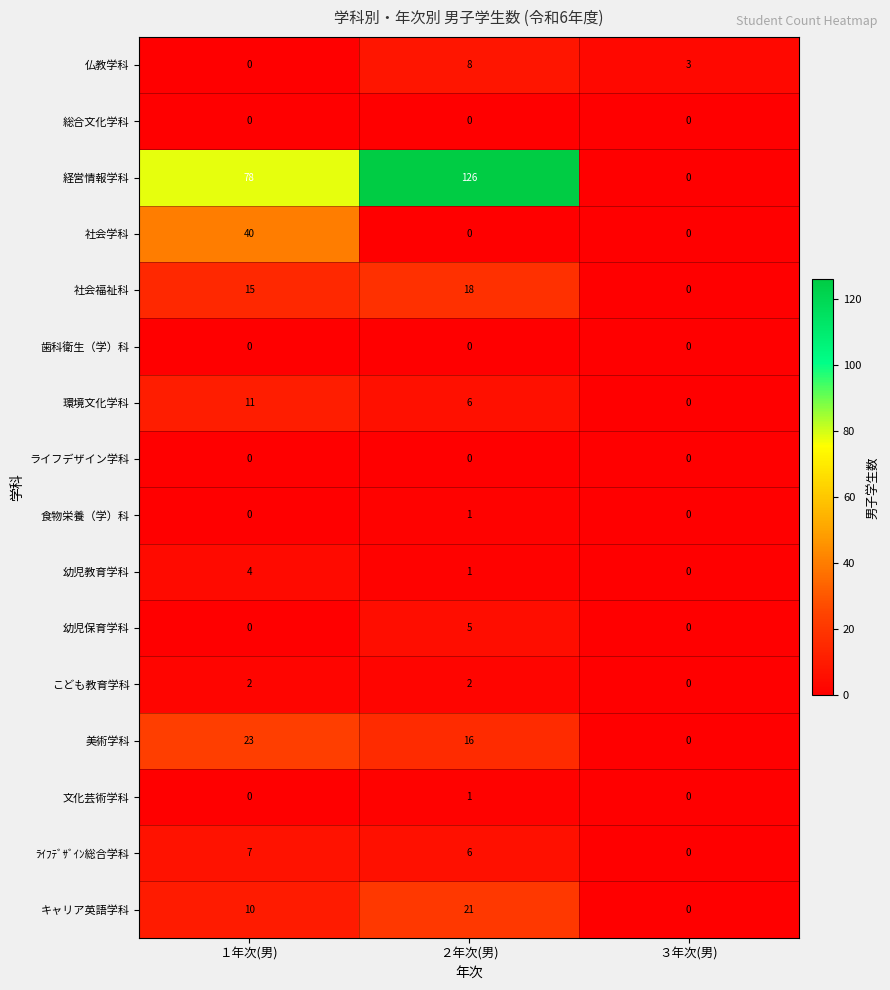

Count the 社会学科 values in the range 0 to 40.

3